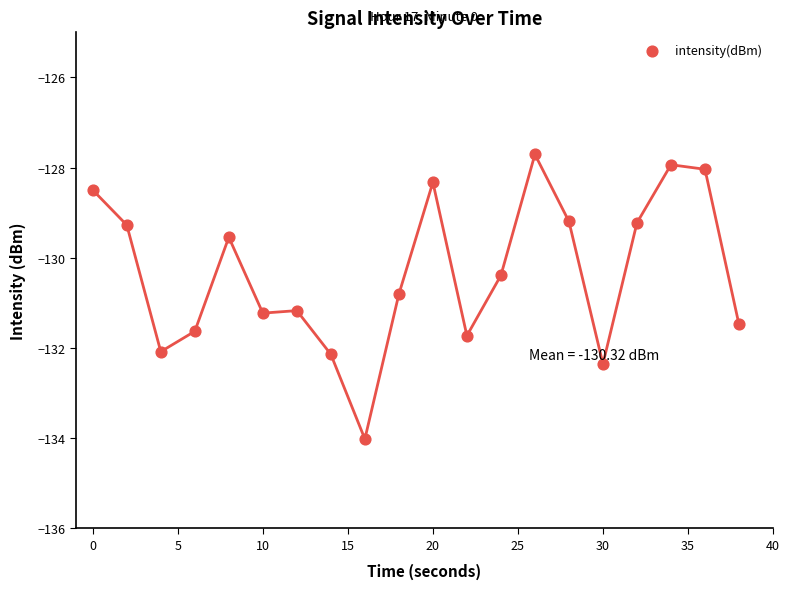

What is the range of Y values (max minus min)?

6.3